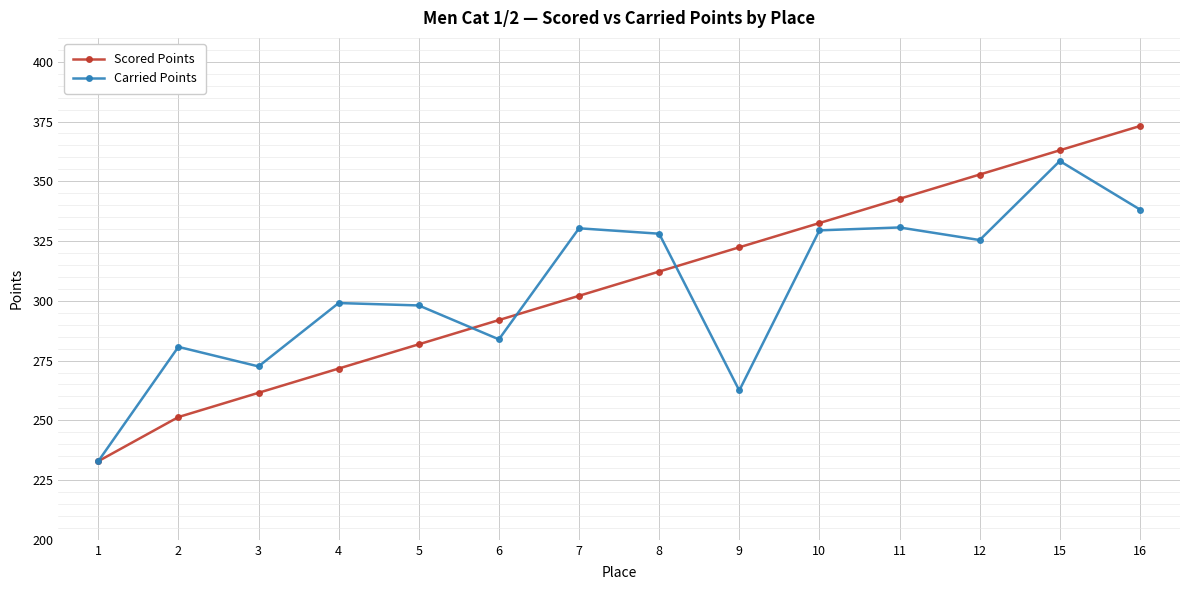

What is the value of the Carried Points point at the 11th from the left?

330.7